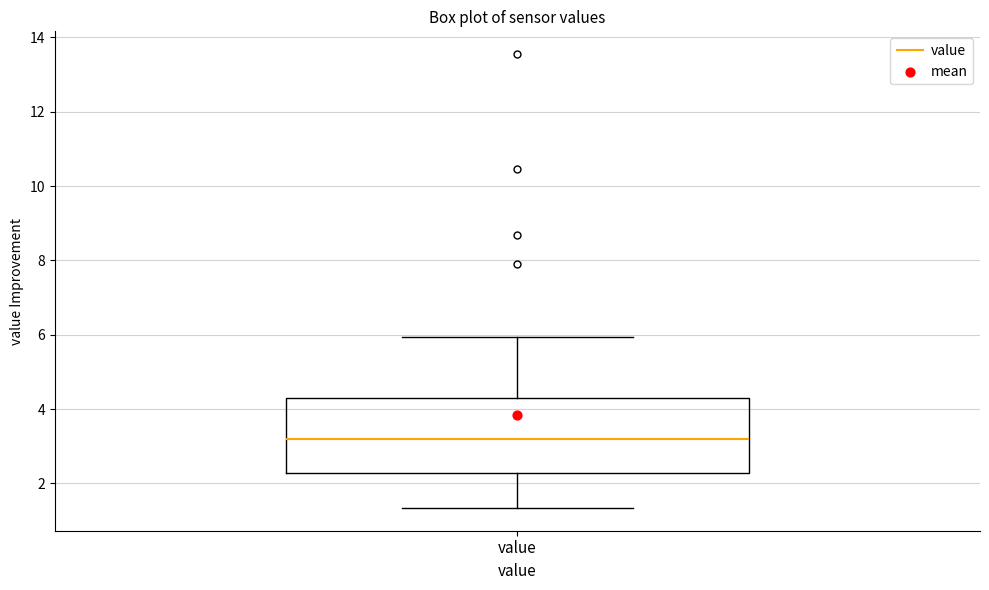

Where does the lower whisker of the box for value end on the y-axis? The values are not printed on the chart, so give them approximately, as read against the axis.

1.4